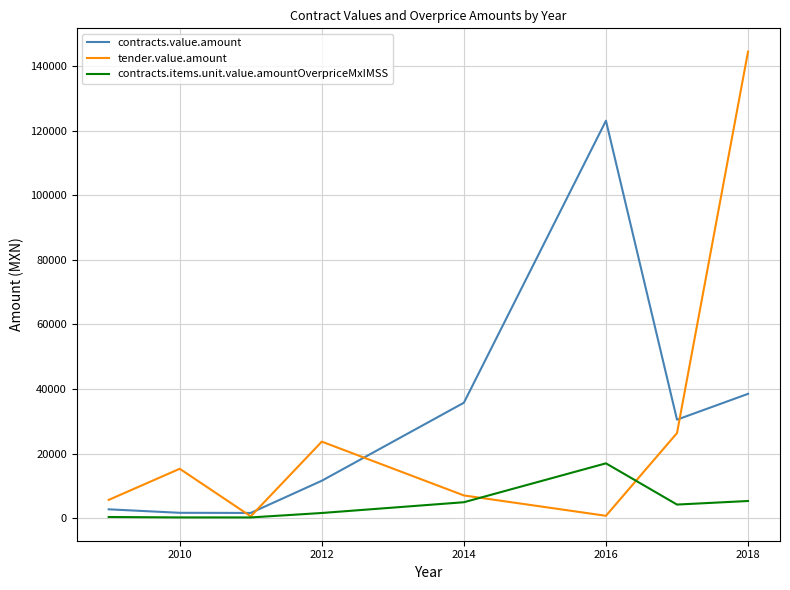

What is the maximum value shown in the chart?

144516.3